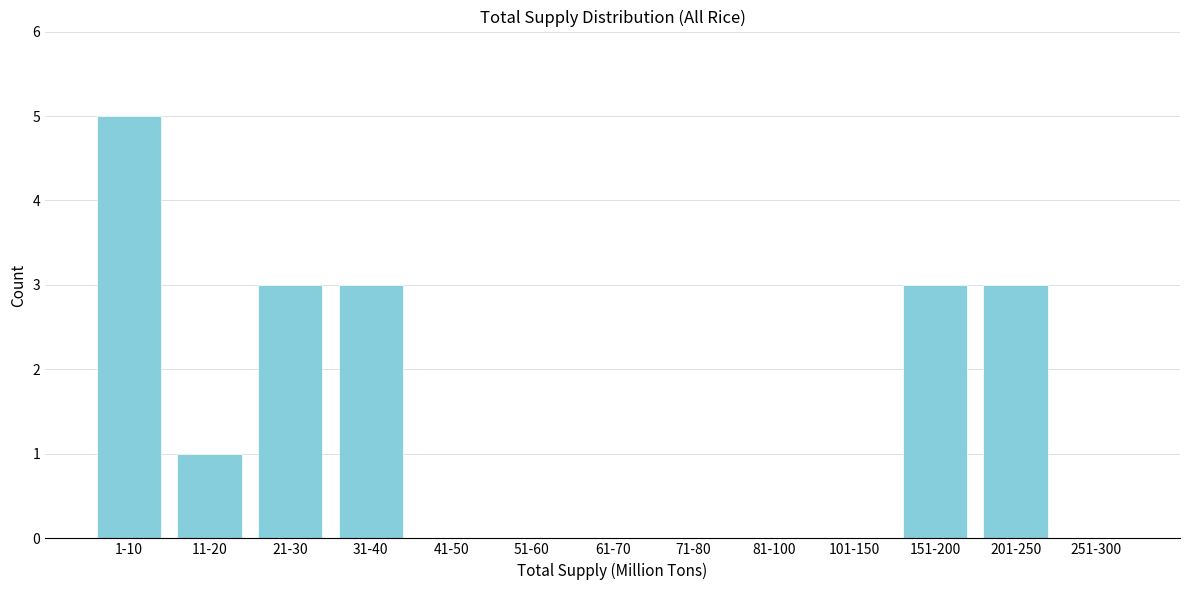

Reading right to left, what are all the values shown in this chart?

251-300=0	201-250=3	151-200=3	101-150=0	81-100=0	71-80=0	61-70=0	51-60=0	41-50=0	31-40=3	21-30=3	11-20=1	1-10=5